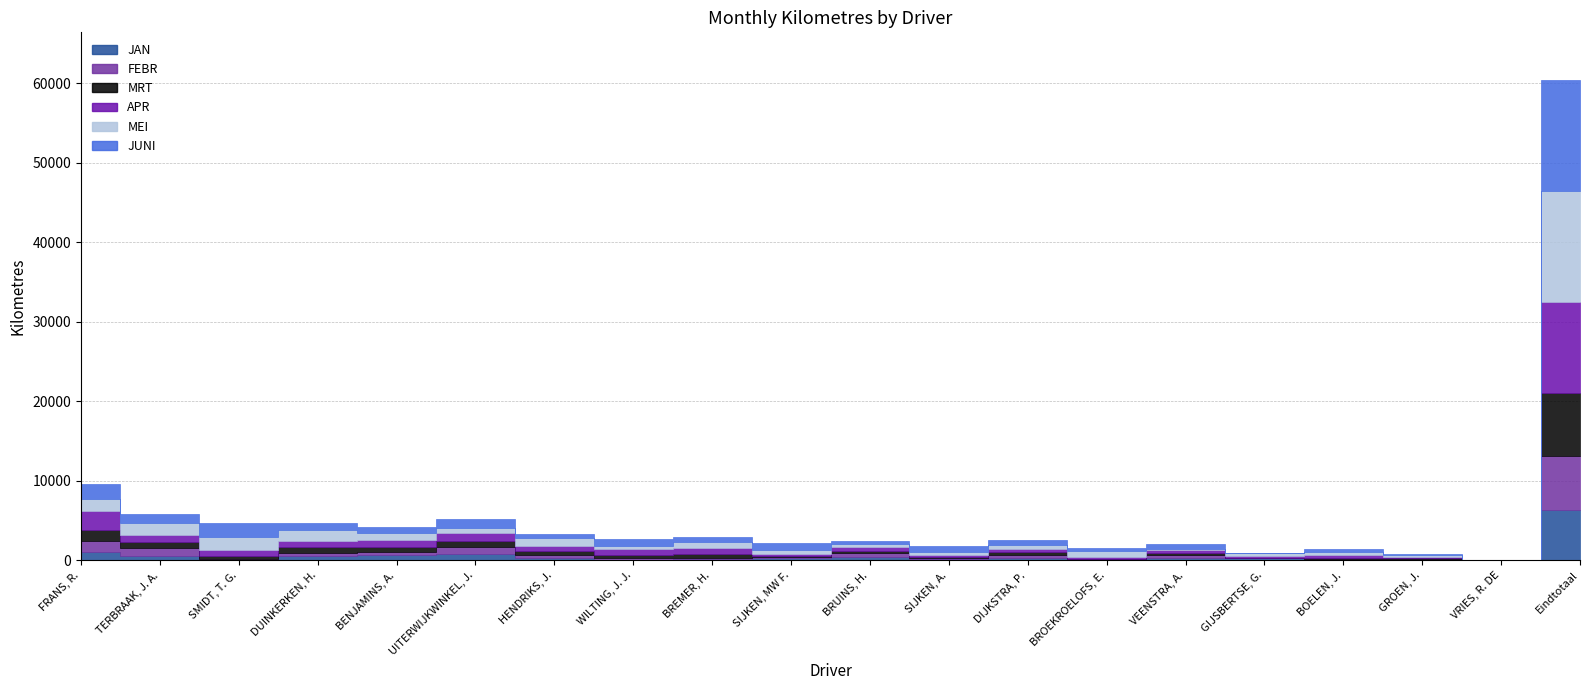

What is the total value across all series at FRANS, R.?

9655